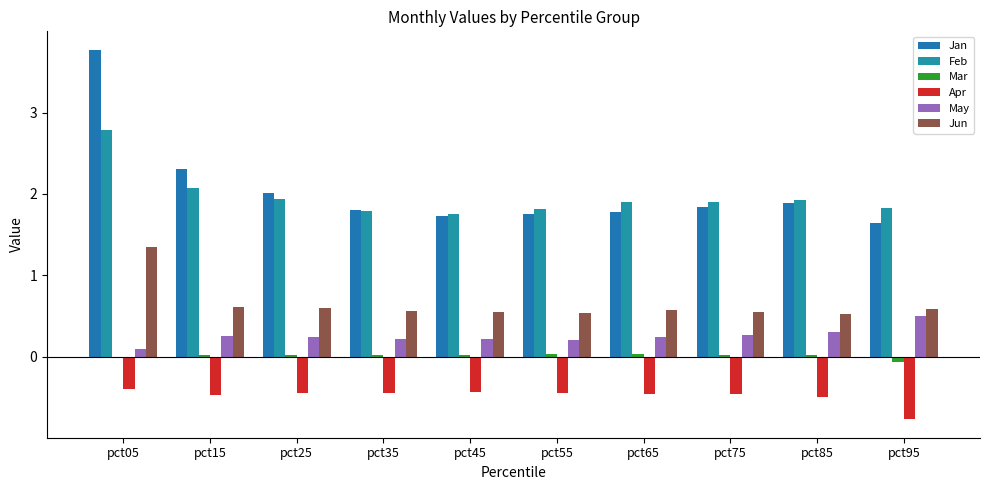

Which series has the largest total across all categories?

Jan